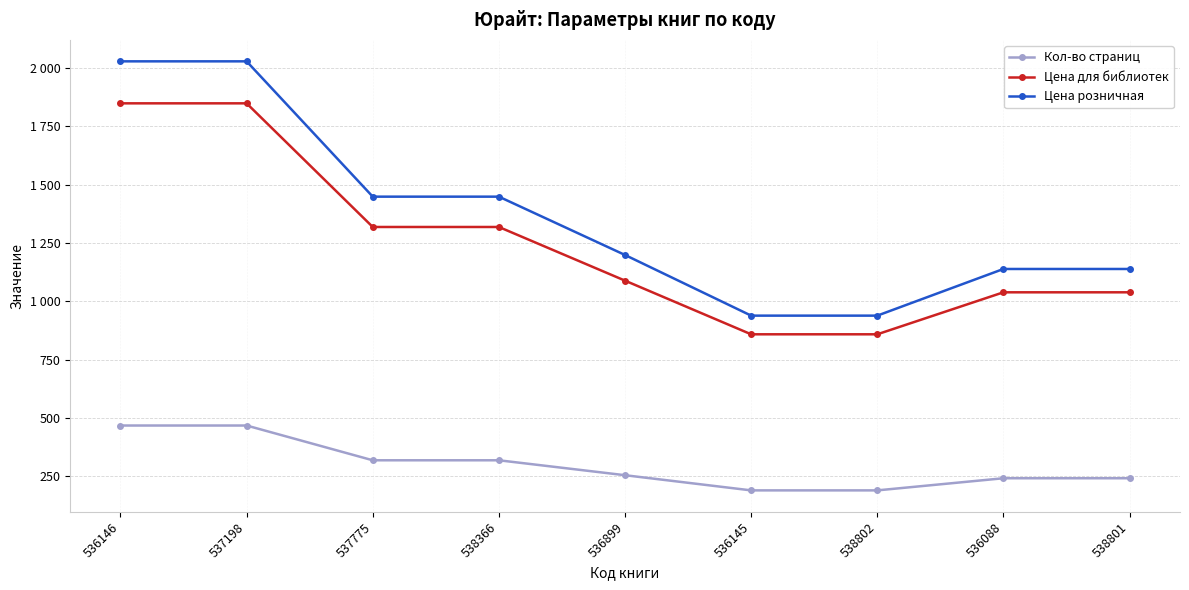

What are all the series names shown in the legend?

Кол-во страниц, Цена для библиотек, Цена розничная